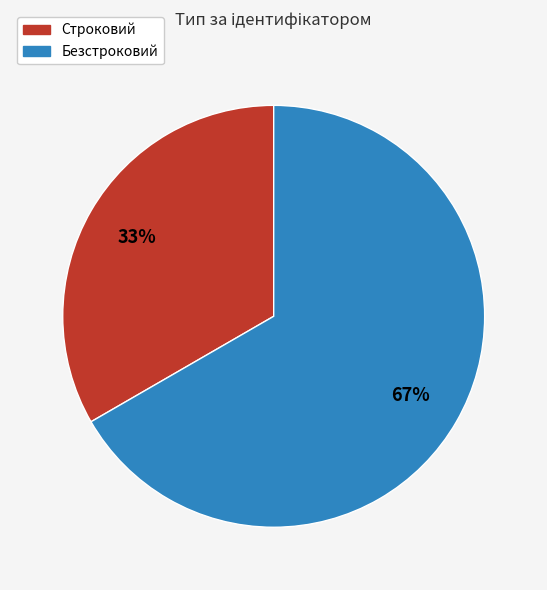

Which category accounts for the majority?

Безстроковий